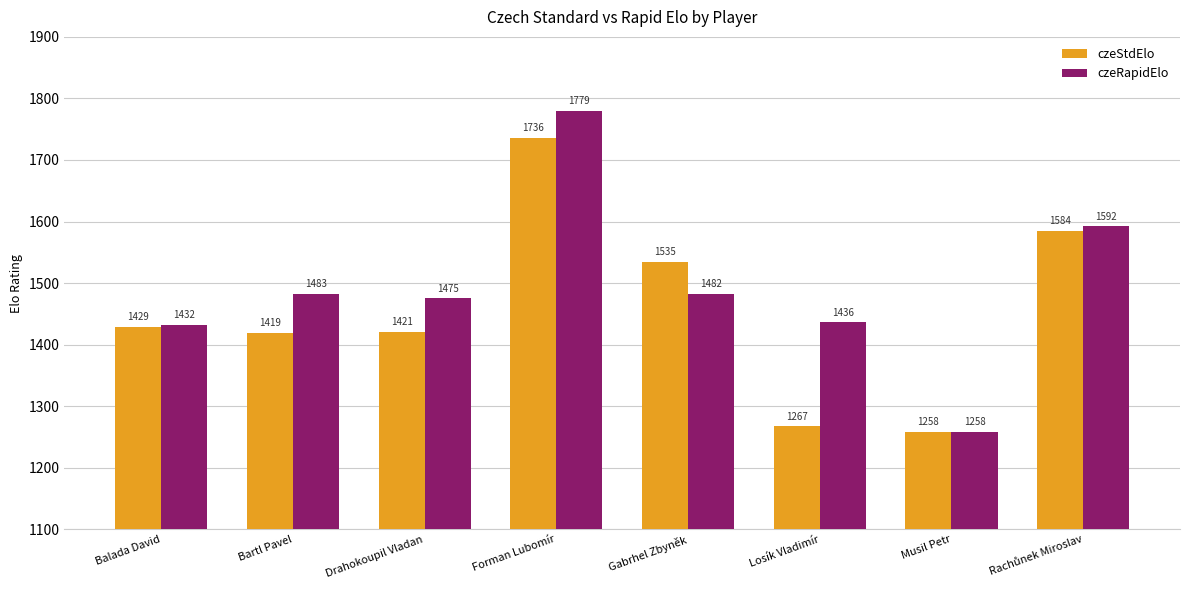

What is the maximum value shown in the chart?

1779